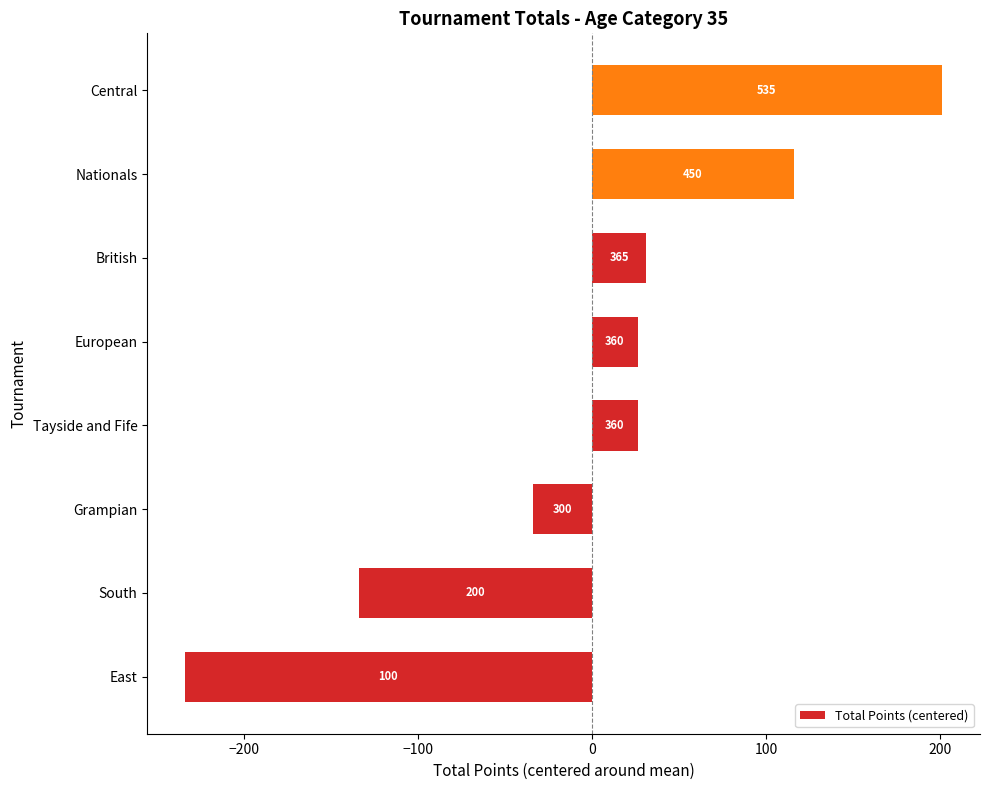

How many bars are there in total?

8